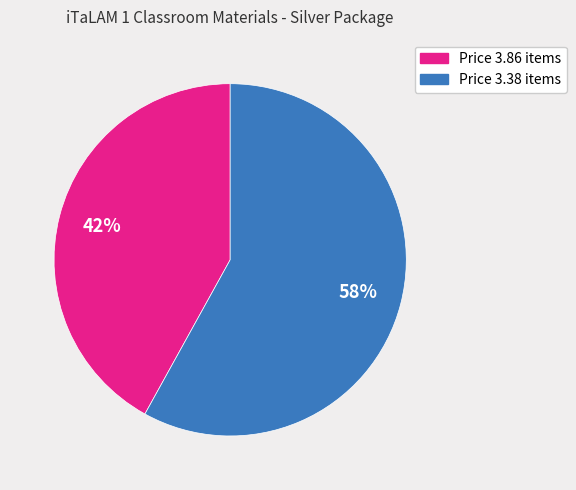

Is there a majority slice in this chart?

Yes